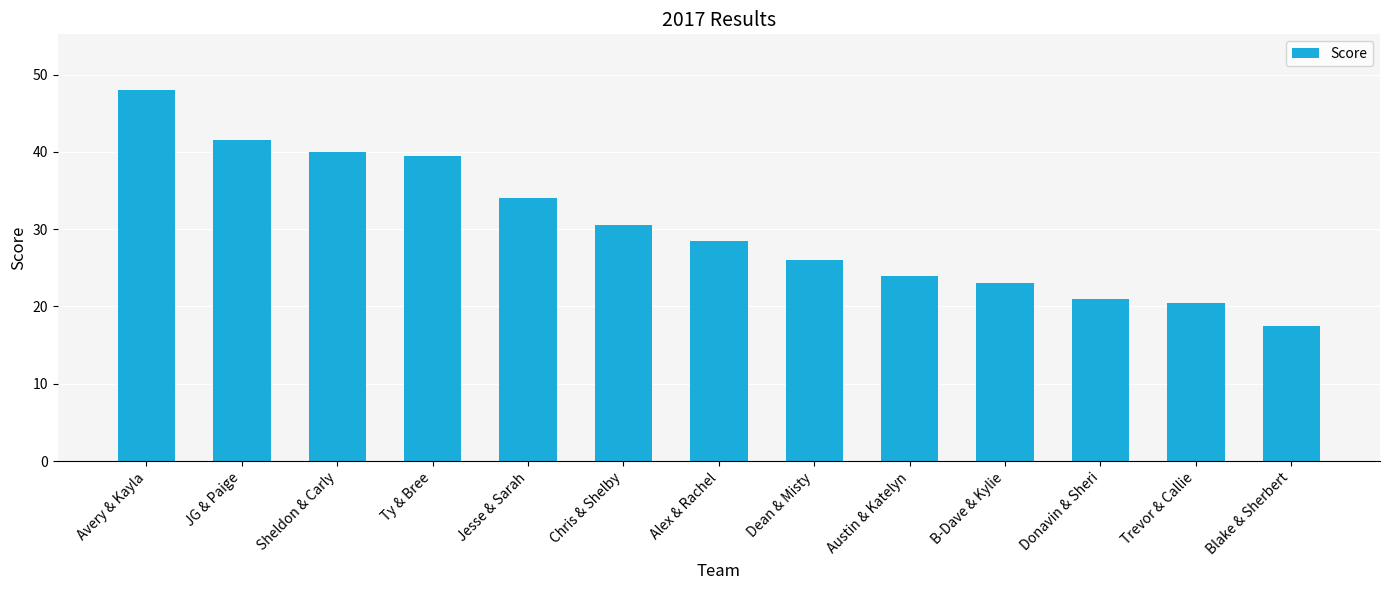

Reading left to right, extract all data points from this chart.

48.0	41.5	40.0	39.5	34.0	30.5	28.5	26.0	24.0	23.0	21.0	20.5	17.5